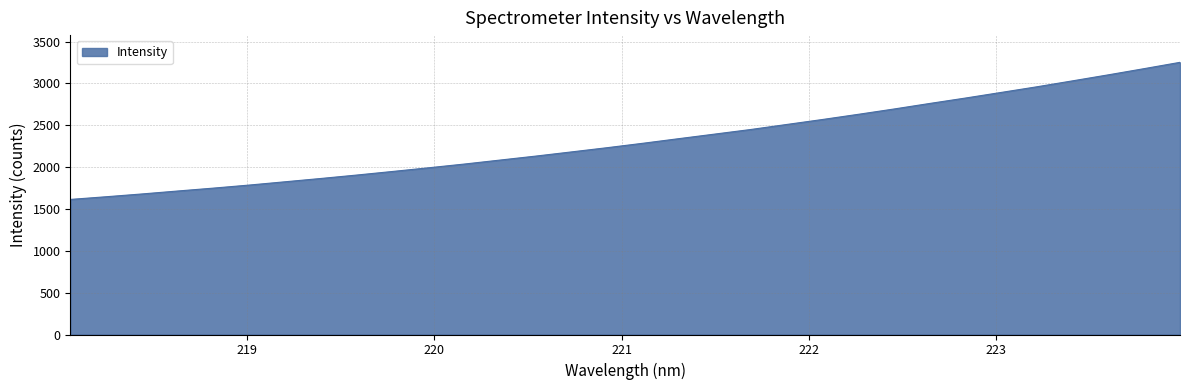

What is the sum of all values?

74253.5